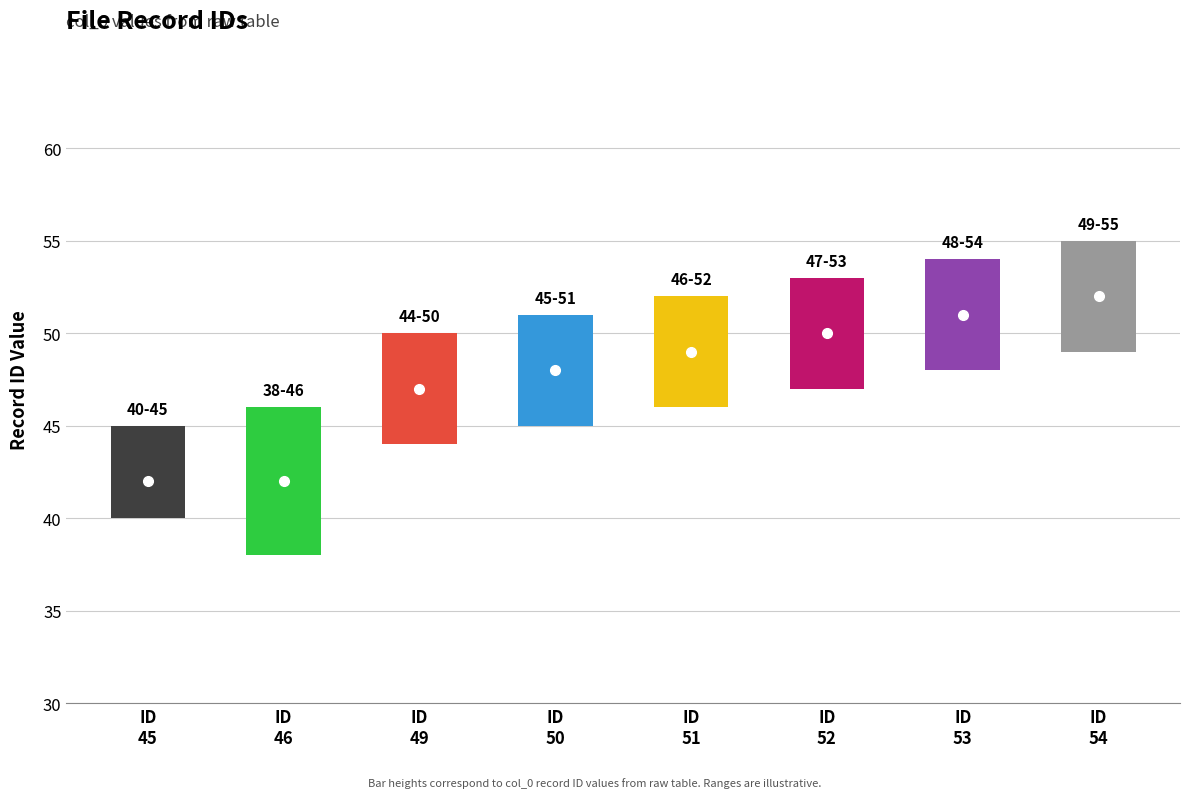

Is it true that the value at 45 is 22?

False